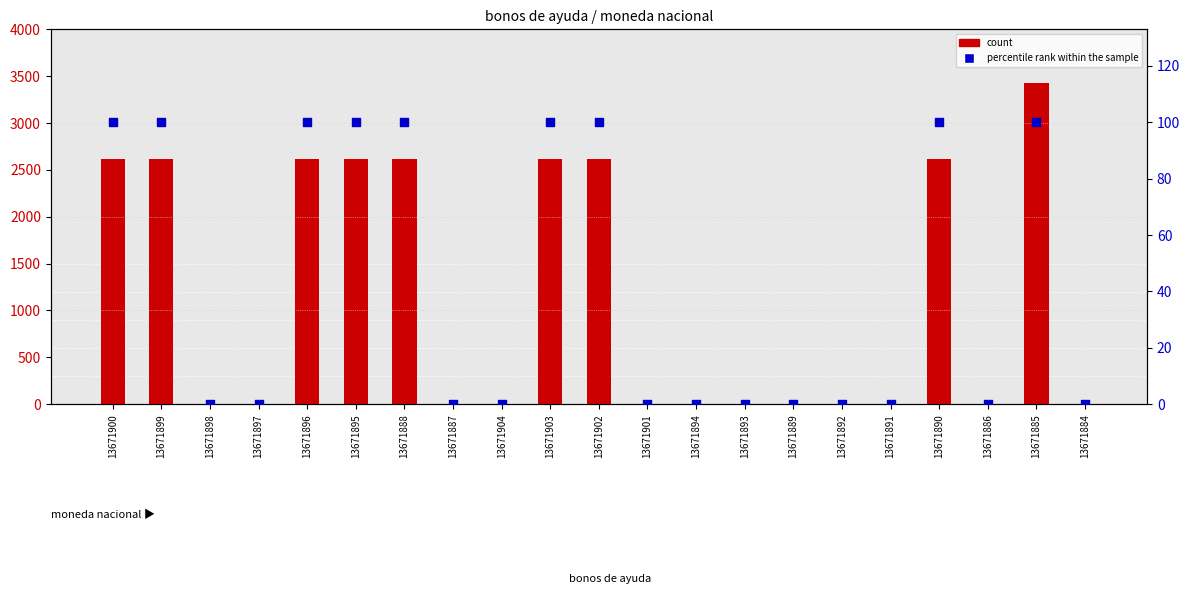

What are all the series names shown in the legend?

count, percentile rank within the sample